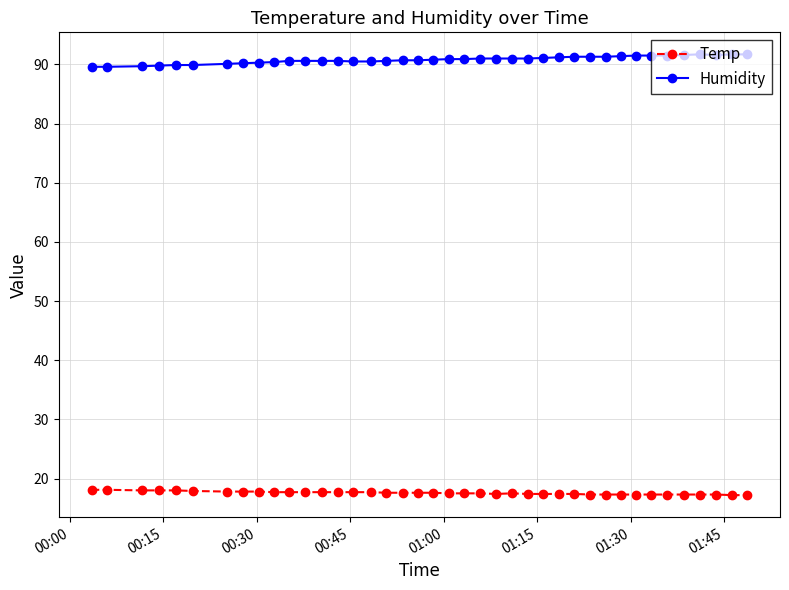

What is the value of the Temp point at the 32nd from the left?

17.3